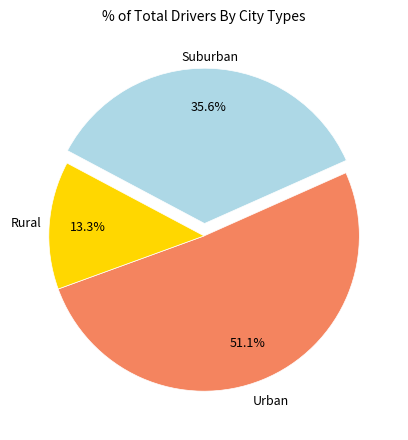

What is the smallest slice in the pie chart?

Rural